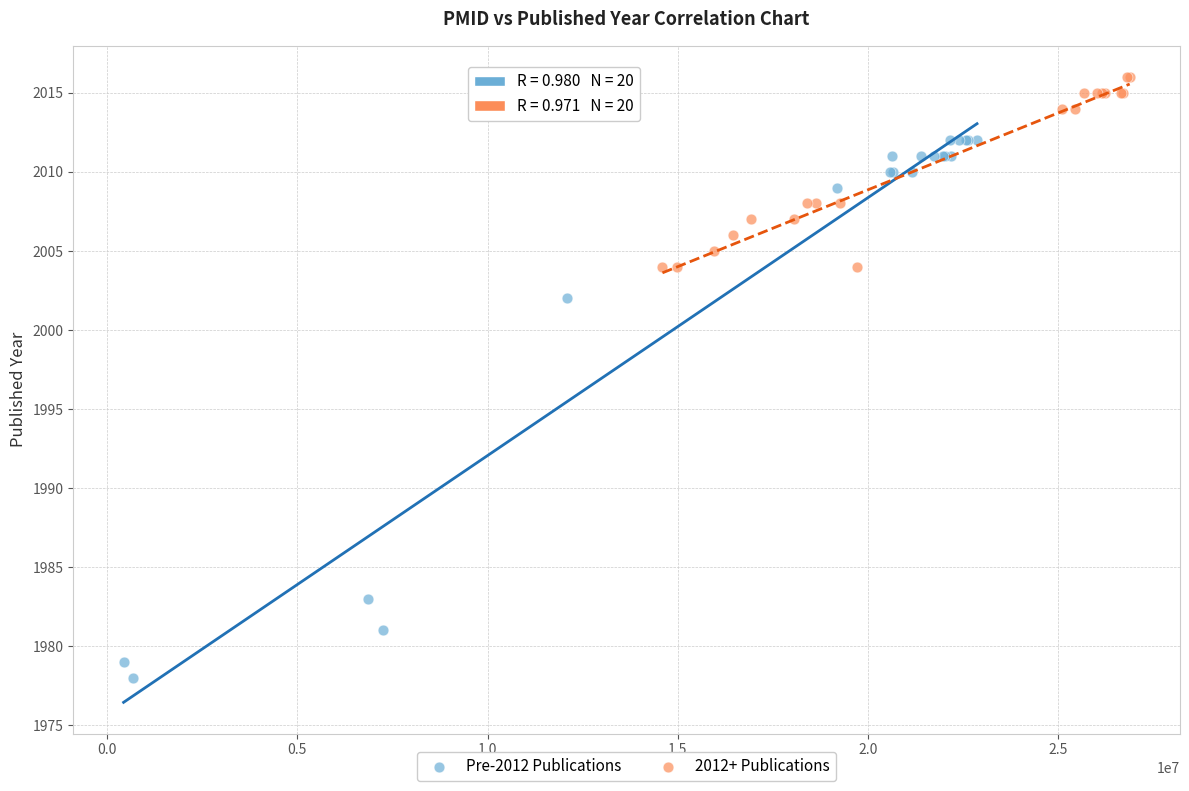

Which series reaches the minimum Y coordinate?

Pre-2012 Publications